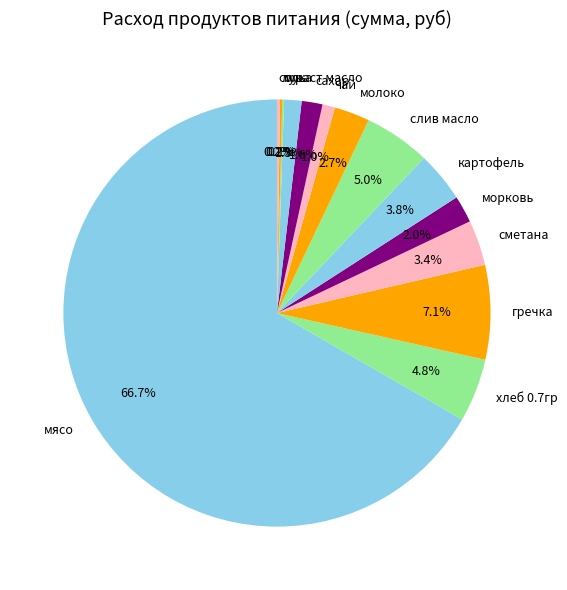

Is it true that слив масло is 1% of the pie?

False